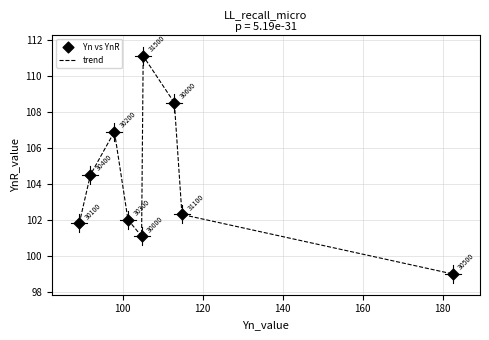

What is the smallest value displayed?

99.0